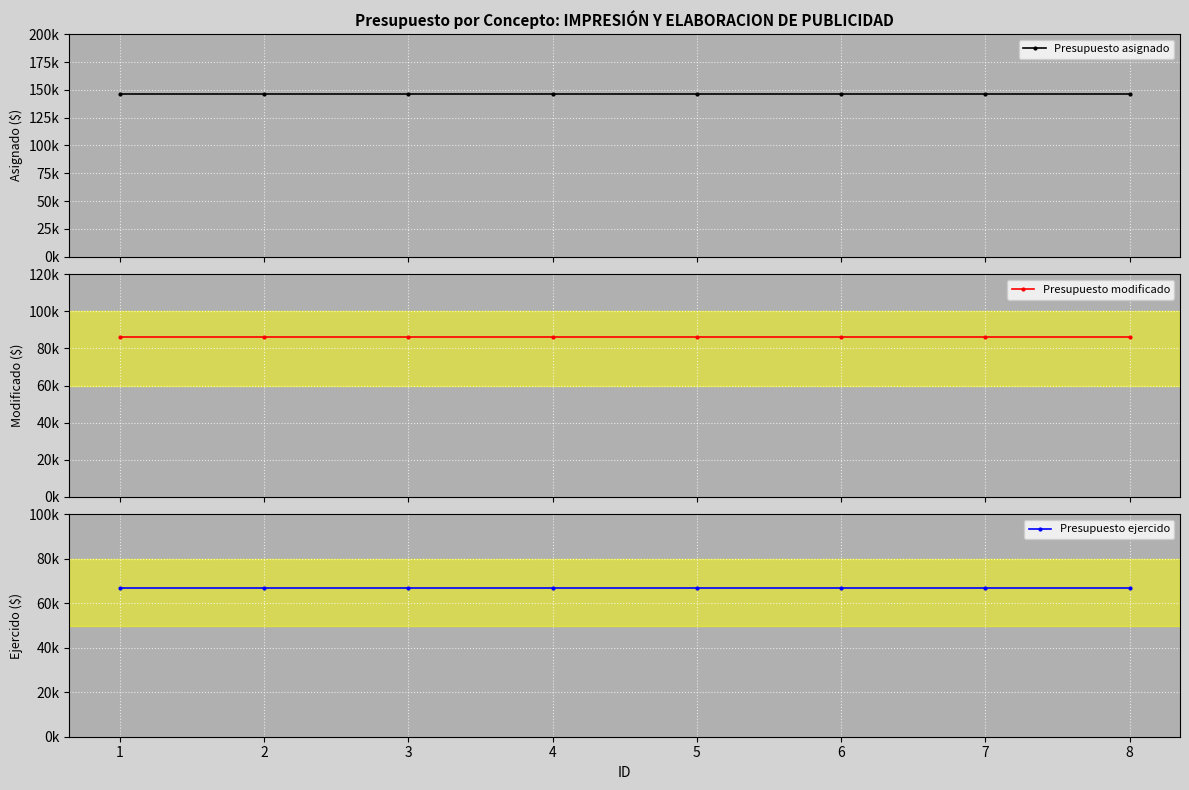

At which label is Presupuesto asignado closest to 146426?

1